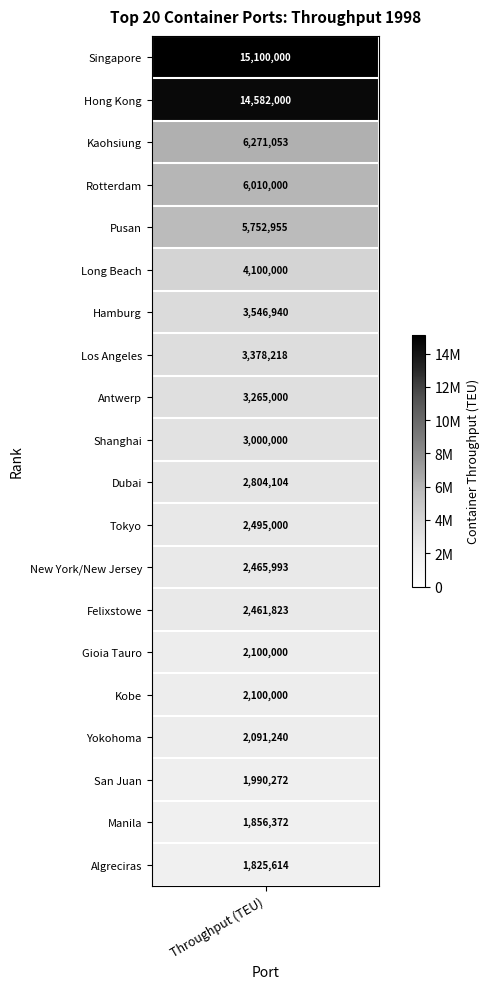

What is the maximum value shown in the chart?

15100000